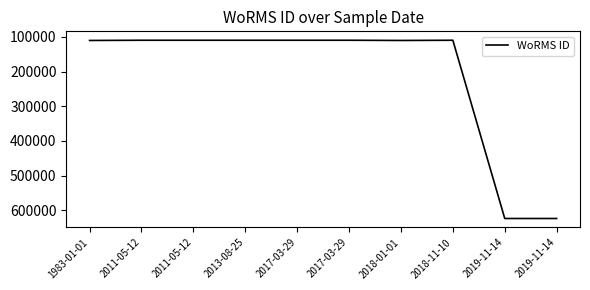

Count the number of categories in the chart.

10